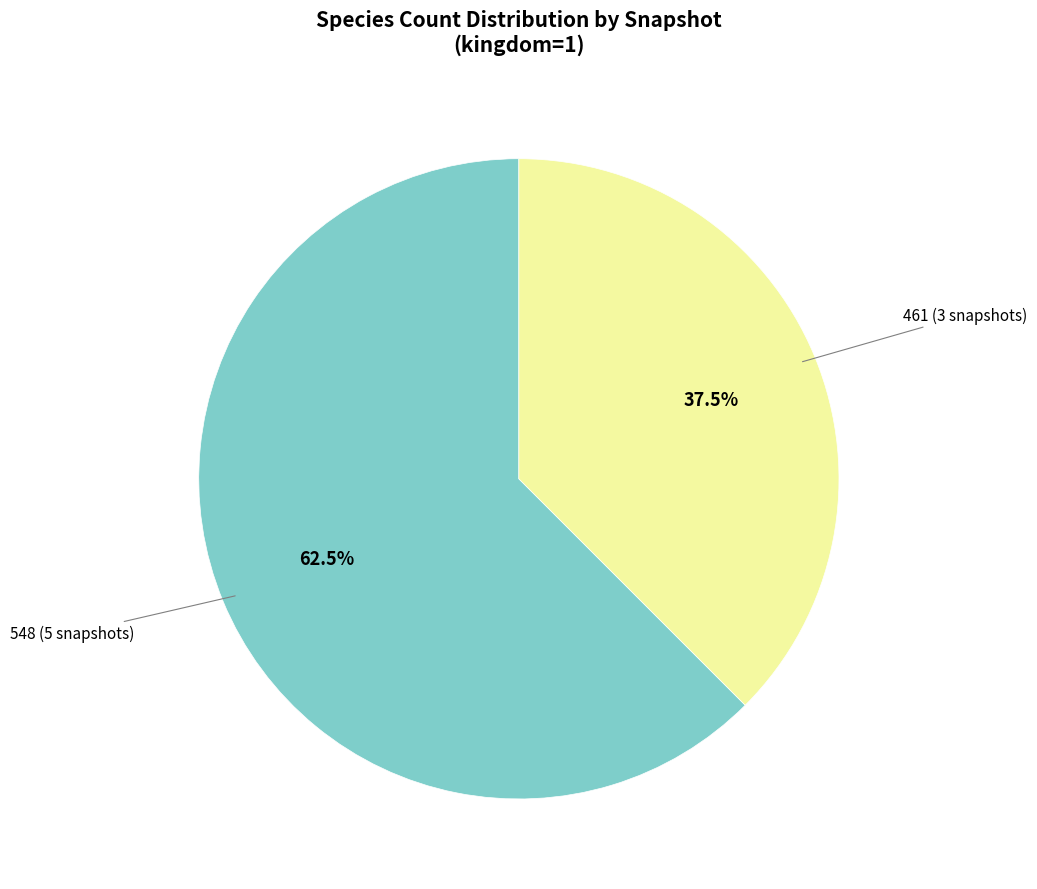

Does any single category account for the majority?

Yes